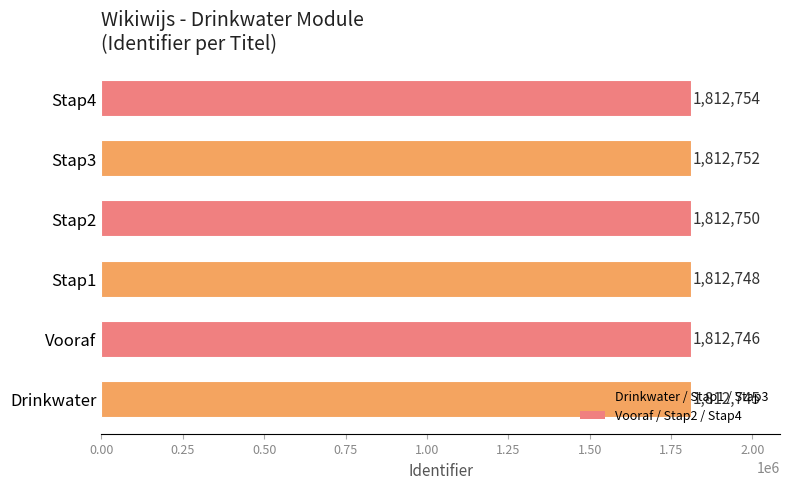

Which label corresponds to the largest value in the chart?

Stap4